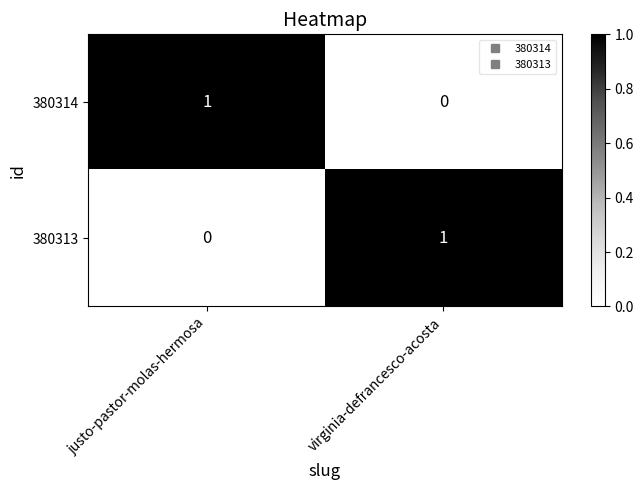

Where is 380313 nearest to the value 0?

justo-pastor-molas-hermosa